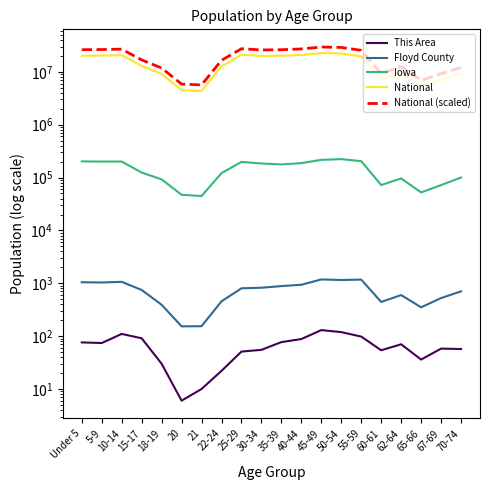

Reading left to right, extract all data points from this chart.

This Area: Under 5=76.0	5-9=74.0	10-14=110.0	15-17=91.0	18-19=30.0	20=6.0	21=10.0	22-24=22.0	25-29=51.0	30-34=55.0	35-39=77.0	40-44=88.0	45-49=130.0	50-54=119.0	55-59=98.0	60-61=54.0	62-64=70.0	65-66=36.0	67-69=58.0	70-74=57.0
Floyd County: Under 5=1046.0	5-9=1034.0	10-14=1064.0	15-17=747.0	18-19=392.0	20=153.0	21=154.0	22-24=455.0	25-29=803.0	30-34=823.0	35-39=884.0	40-44=937.0	45-49=1182.0	50-54=1152.0	55-59=1173.0	60-61=443.0	62-64=598.0	65-66=351.0	67-69=525.0	70-74=703.0
Iowa: Under 5=202123.0	5-9=200646.0	10-14=200904.0	15-17=124320.0	18-19=92517.0	20=47227.0	21=44695.0	22-24=121428.0	25-29=197843.0	30-34=184740.0	35-39=177148.0	40-44=187400.0	45-49=216482.0	50-54=223244.0	55-59=204393.0	60-61=72152.0	62-64=96205.0	65-66=52304.0	67-69=72061.0	70-74=100291.0
National: Under 5=20201362.0	5-9=20348657.0	10-14=20677194.0	15-17=12954254.0	18-19=9086089.0	20=4519129.0	21=4354294.0	22-24=12712576.0	25-29=21101849.0	30-34=19962099.0	35-39=20179642.0	40-44=20890964.0	45-49=22708591.0	50-54=22298125.0	55-59=19664805.0	60-61=7113727.0	62-64=9704197.0	65-66=5319902.0	67-69=7115361.0	70-74=9278166.0
National (scaled): Under 5=26261770.6	5-9=26453254.1	10-14=26880352.2	15-17=16840530.2	18-19=11811915.7	20=5874867.7	21=5660582.2	22-24=16526348.8	25-29=27432403.7	30-34=25950728.7	35-39=26233534.6	40-44=27158253.2	45-49=29521168.3	50-54=28987562.5	55-59=25564246.5	60-61=9247845.1	62-64=12615456.1	65-66=6915872.6	67-69=9249969.3	70-74=12061615.8